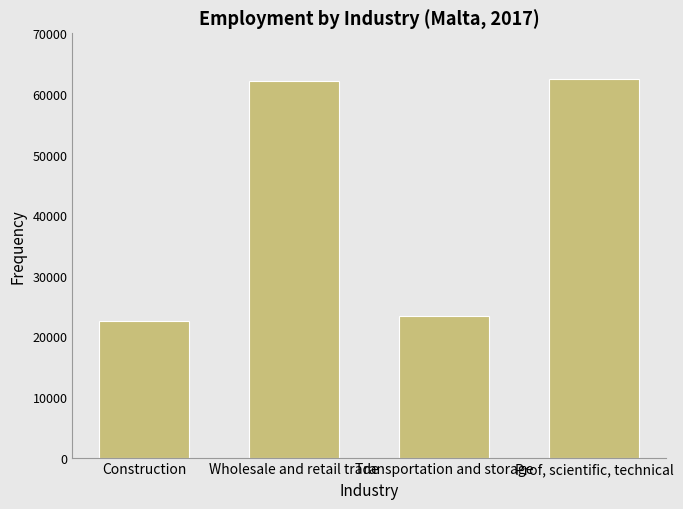

How many bars are there in total?

4